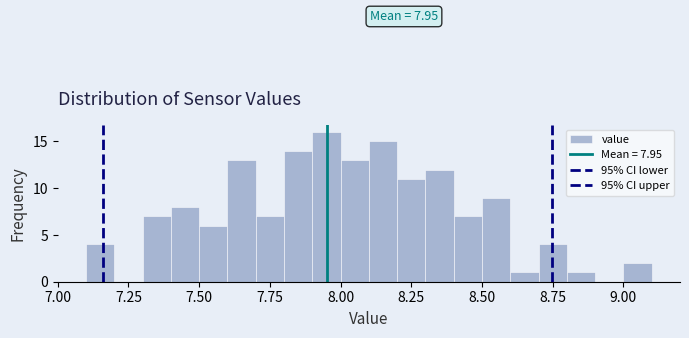

Around what value on the x-axis is the tallest bar? Give the approximate position of its centre, as read against the axis.

7.95